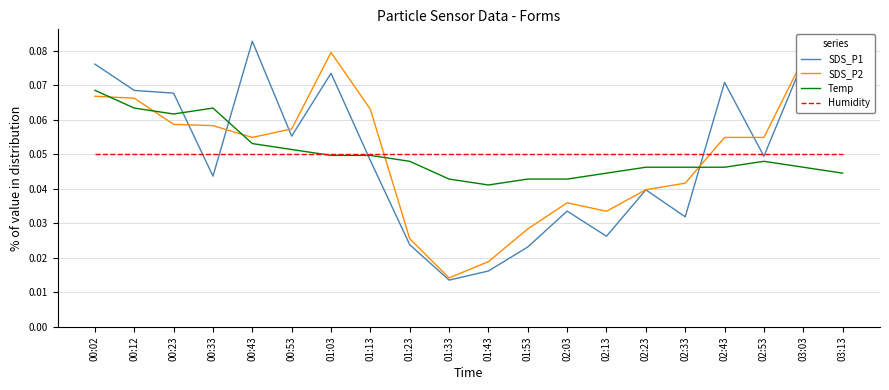

After their last crossing, which series has the higher values: Temp or SDS_P1?

SDS_P1